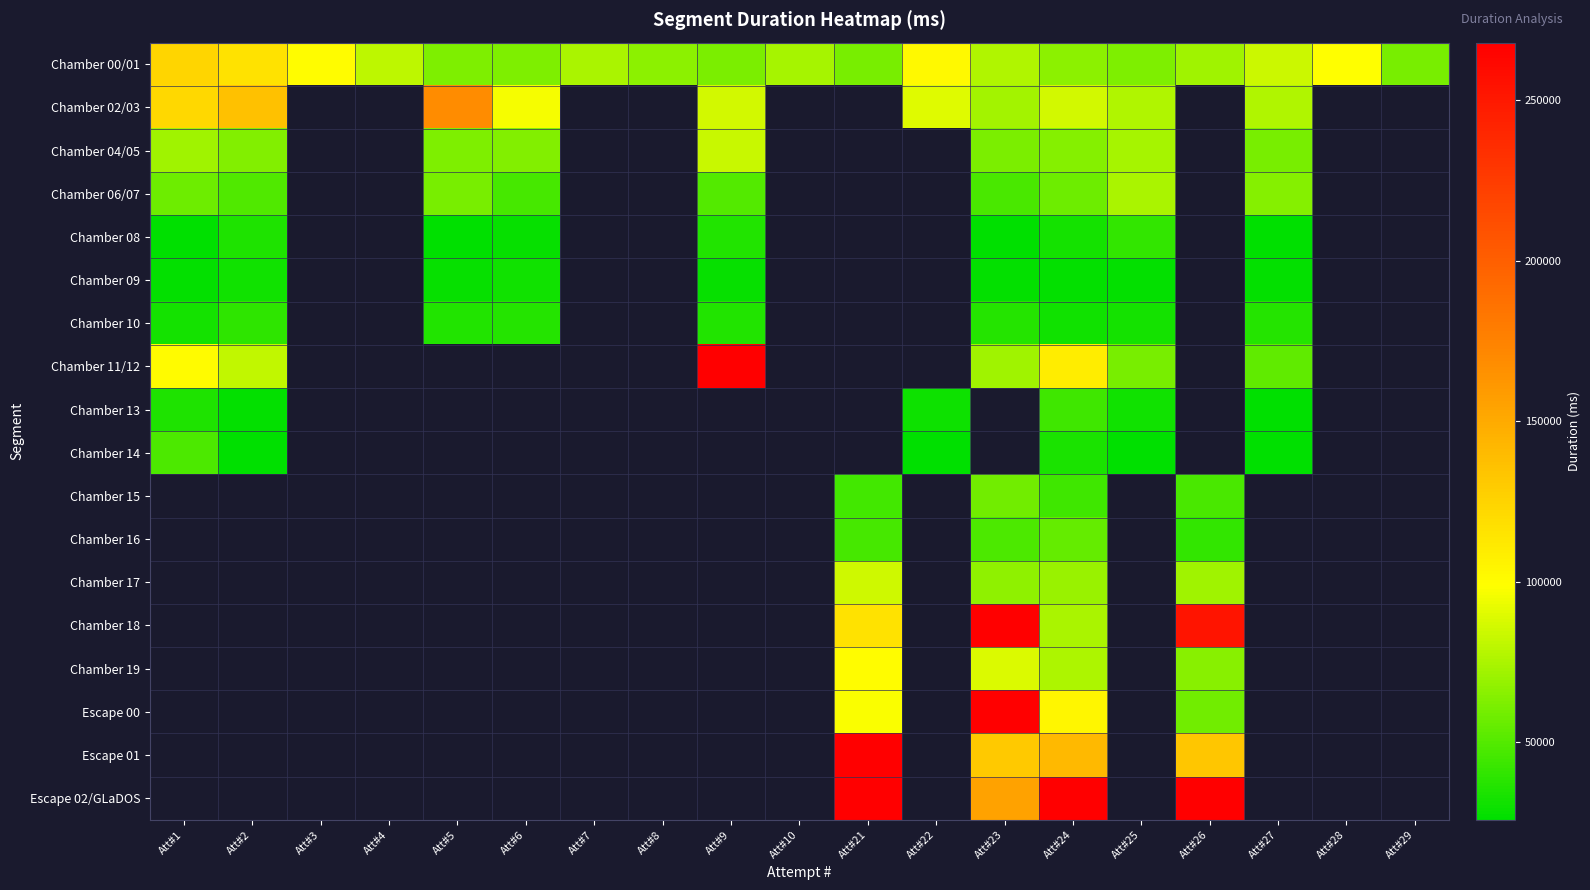

Which category has the highest value across all series?

Att#21